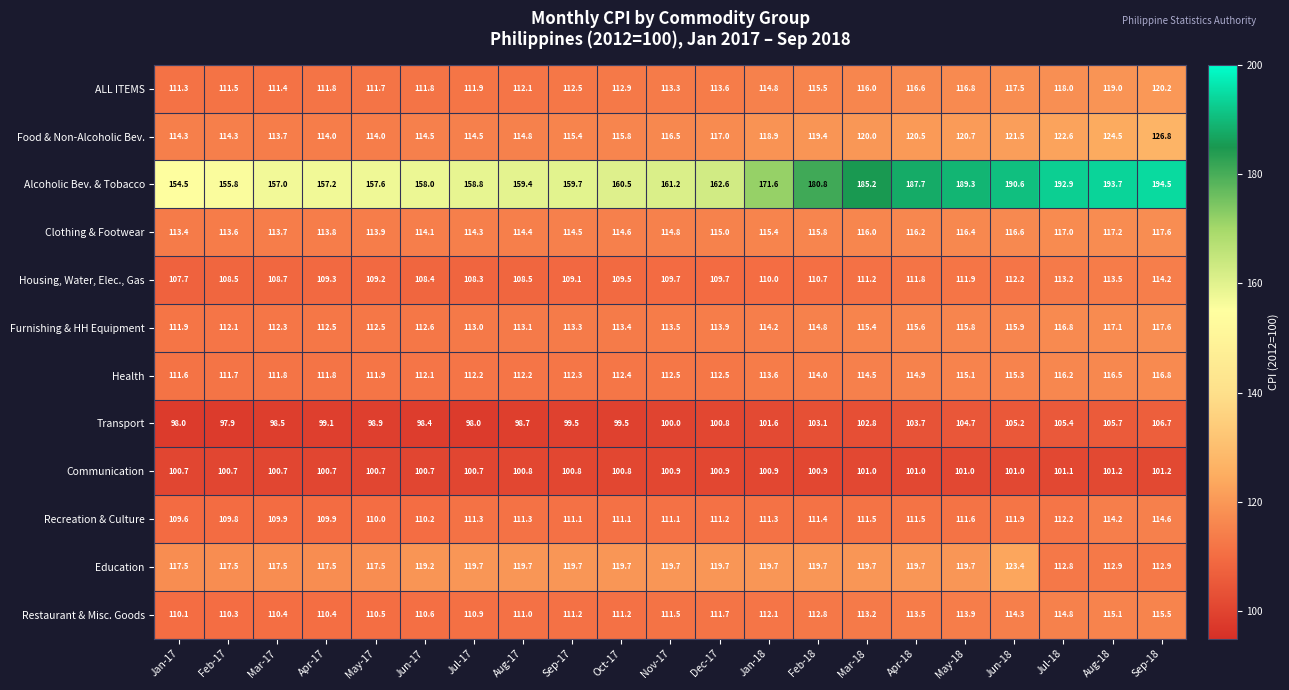

What is the difference between the Clothing & Footwear values at May-17 and Sep-17?

0.6